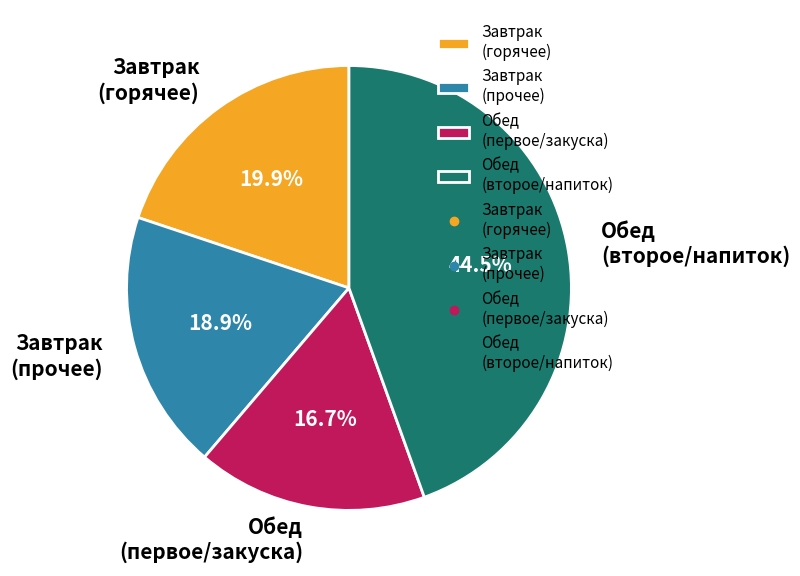

Which slice is the largest?

Обед (второе/напиток)